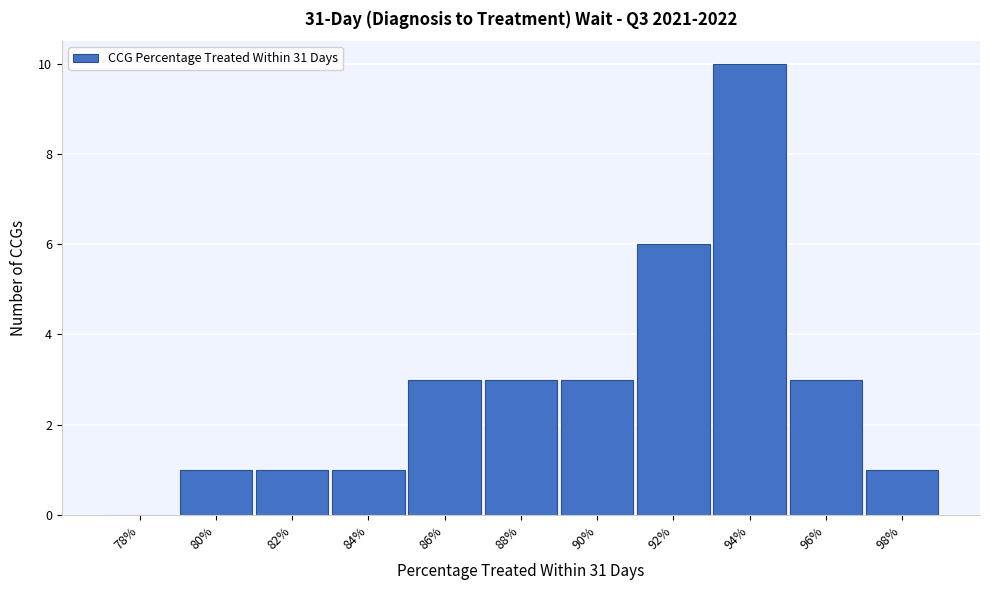

Reading left to right, list all the values displayed in this chart.

78%=0	80%=1	82%=1	84%=1	86%=3	88%=3	90%=3	92%=6	94%=10	96%=3	98%=1